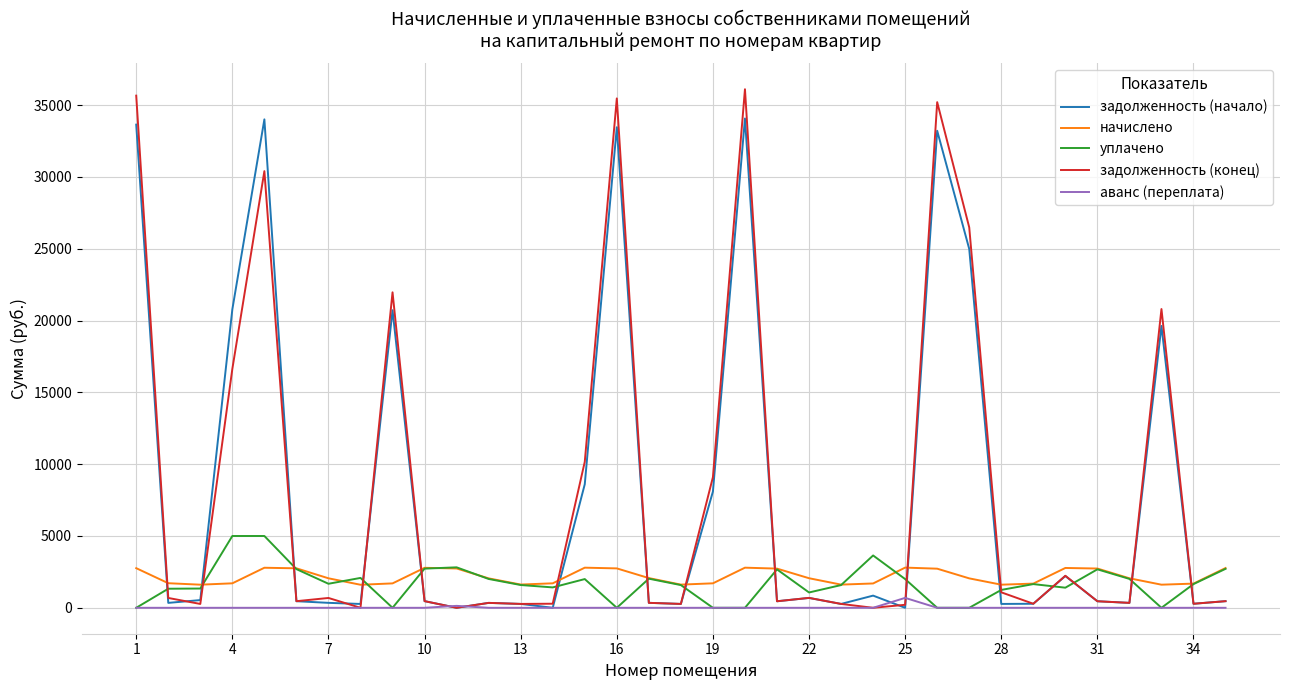

Which series has the largest range (max minus min)?

задолженность (конец)